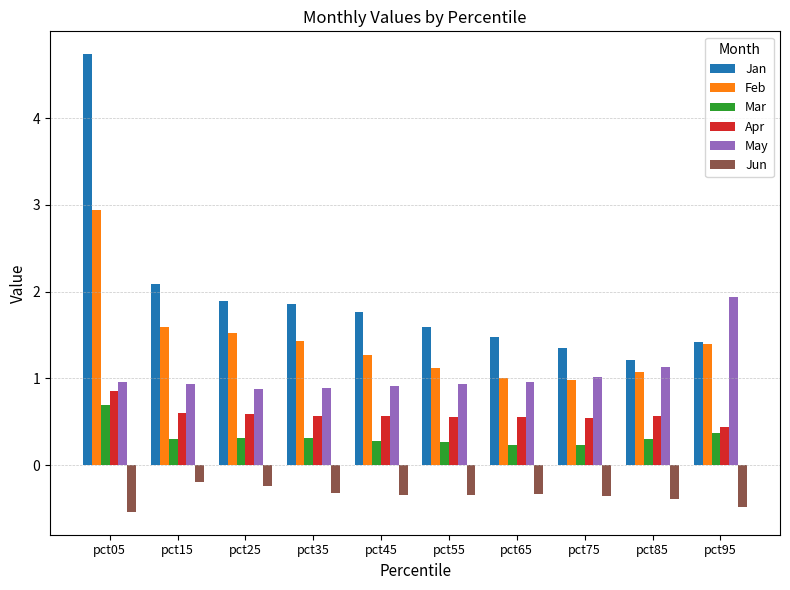

How many bars are there in total?

60